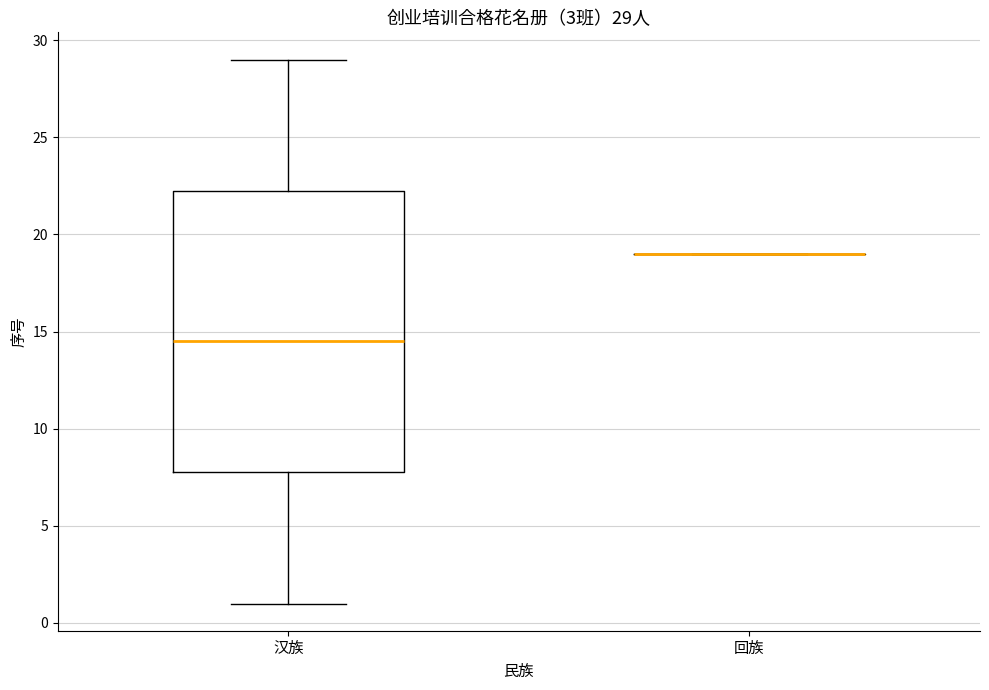

Comparing the boxes themselves (not the whiskers), which one is the tallest?

汉族